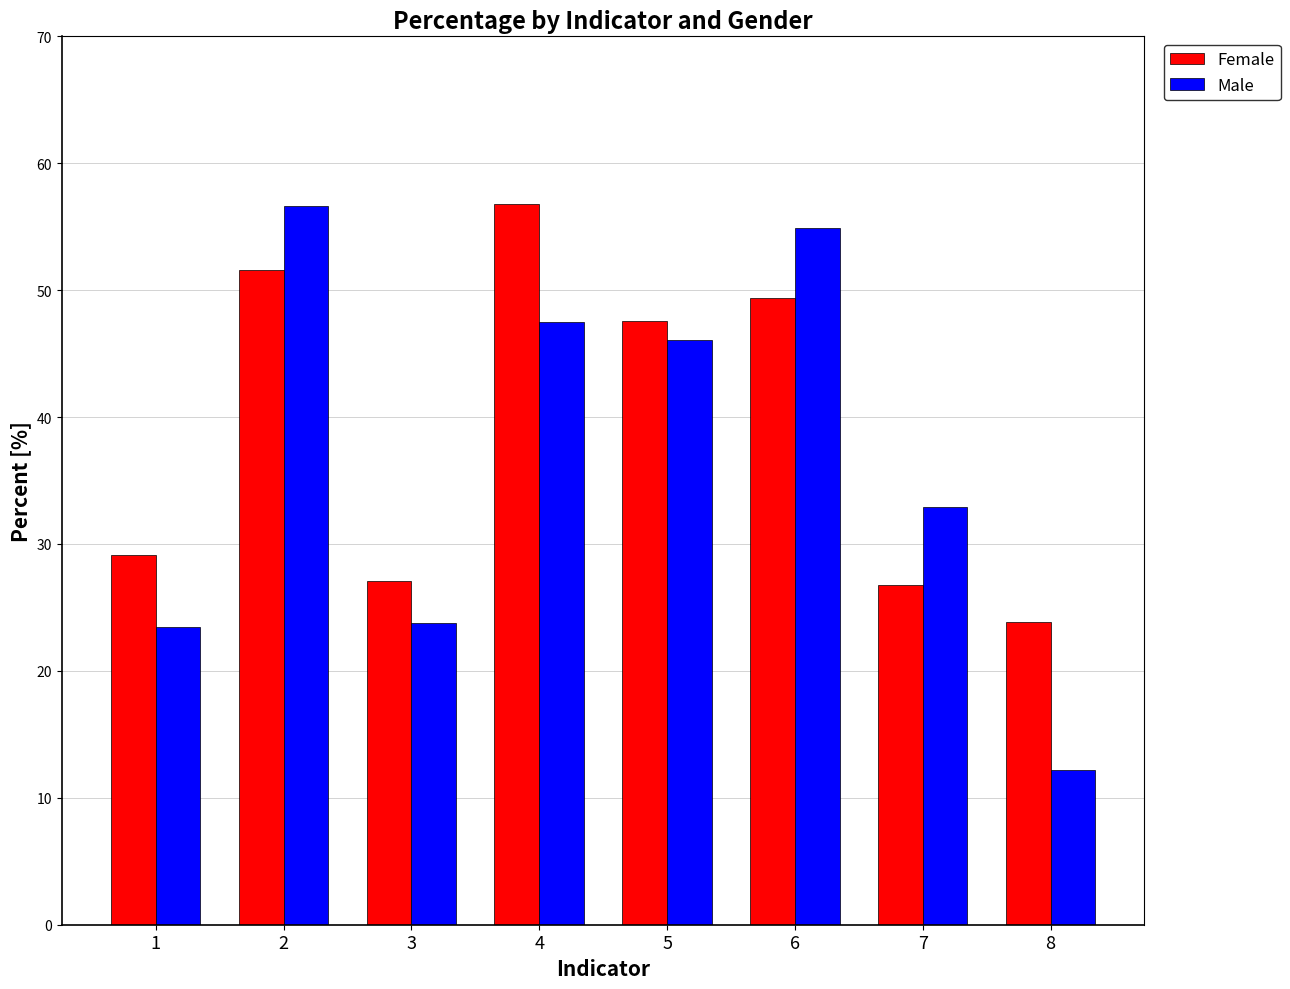

What is the difference between the Female values at 4 and 1?

27.6